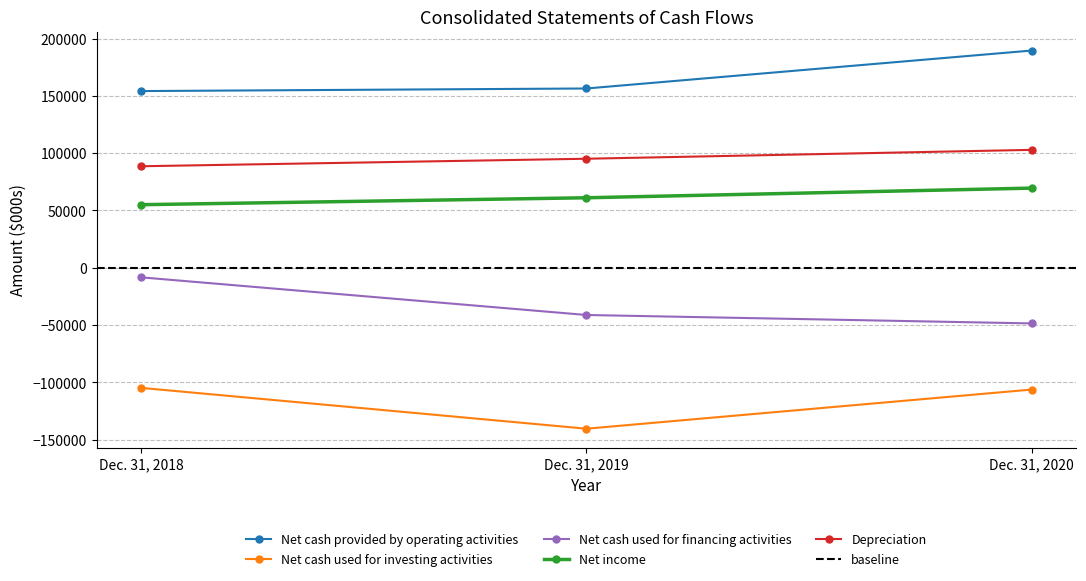

What is the sum of all Depreciation values?

286615